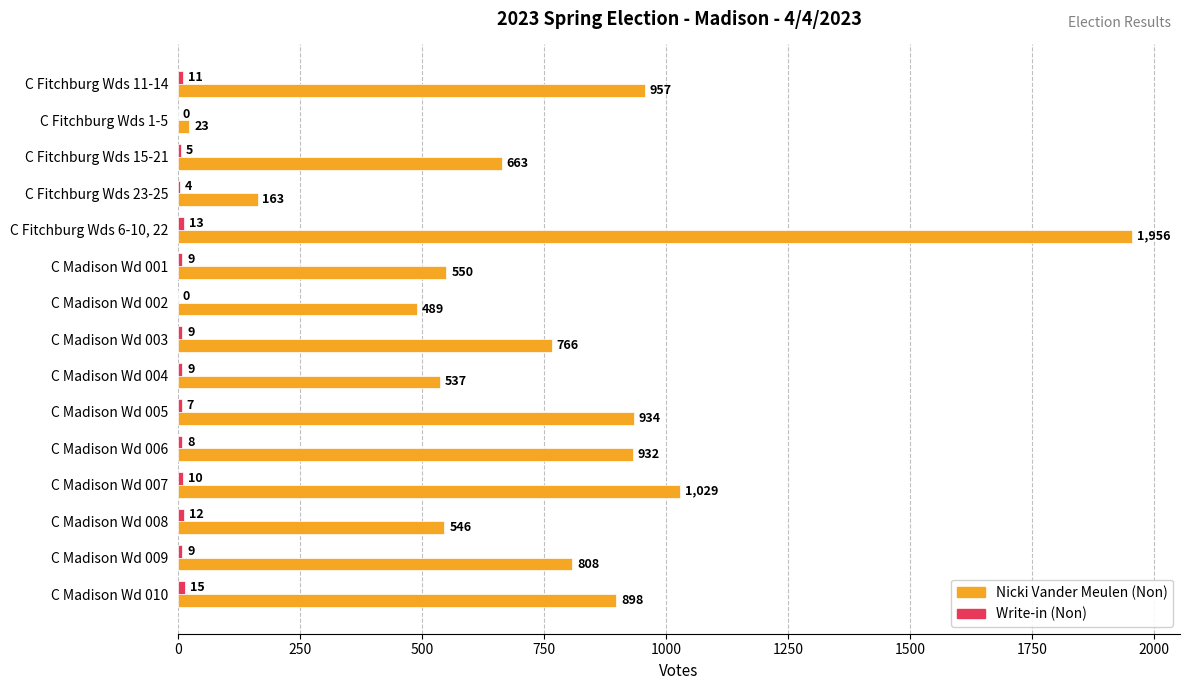

Which series changed the most between C Fitchburg Wds 15-21 and C Madison Wd 008?

Nicki Vander Meulen (Non)